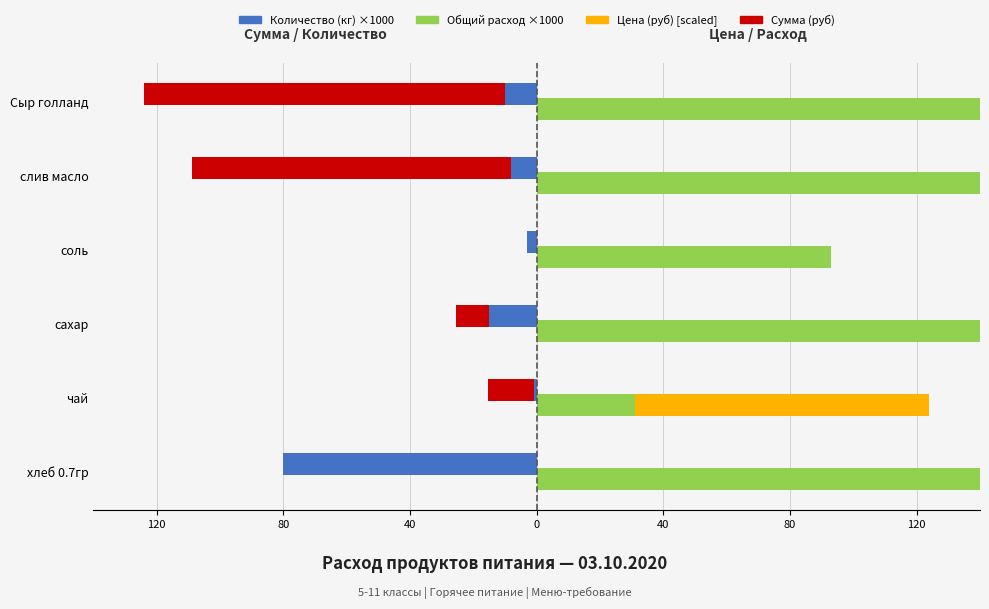

How many bars are there in each group?

4